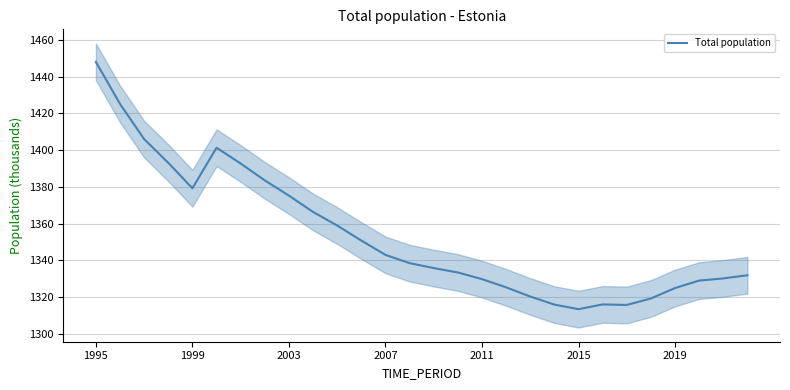

Count the number of data series in this chart.

1